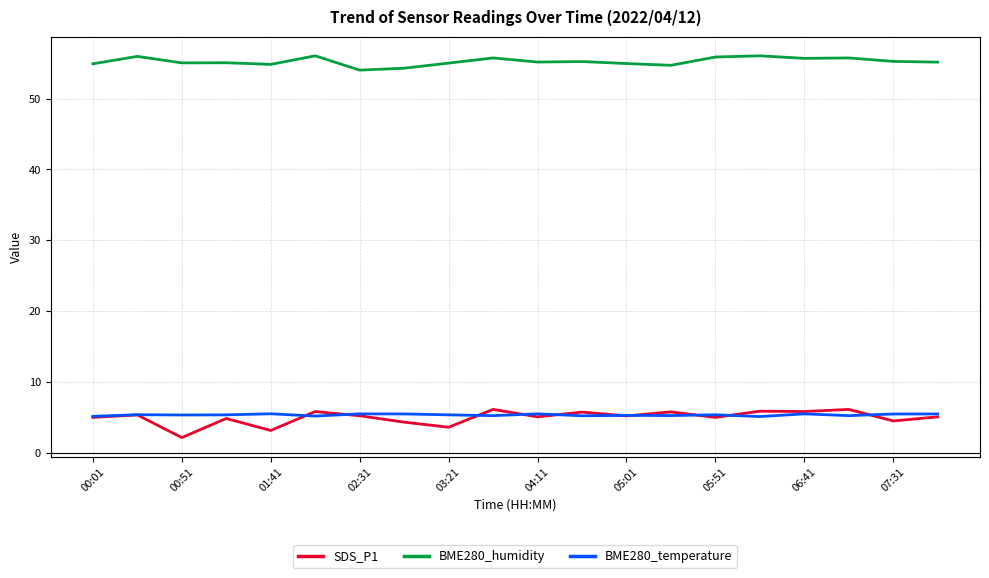

What is the maximum value for BME280_temperature?

5.5